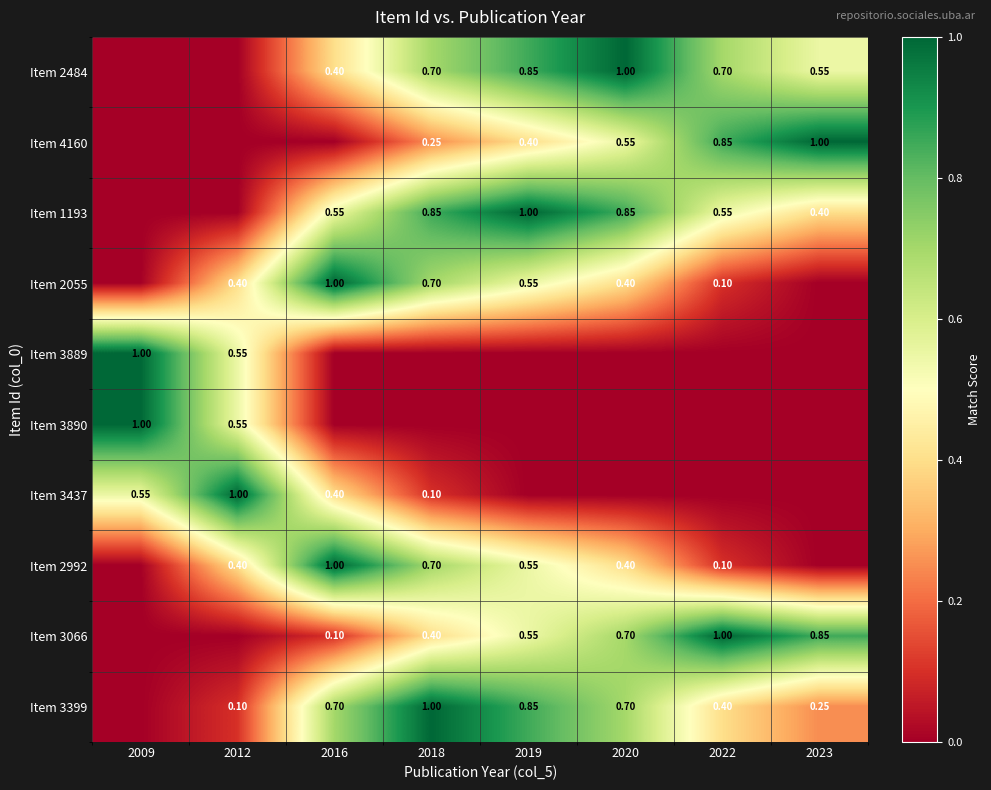

What is the spread (max minus min) of values at 2019?

1.0